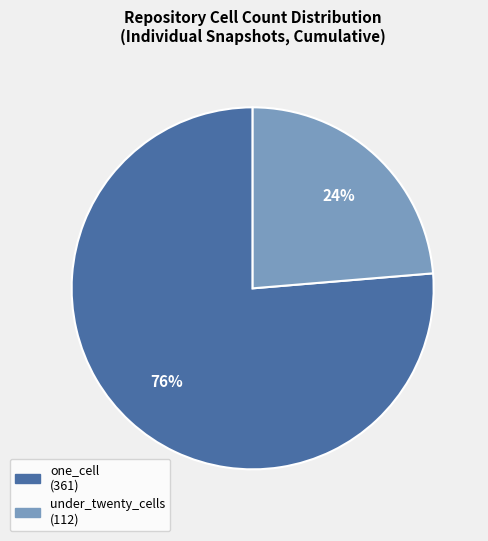

Is there a majority slice in this chart?

Yes